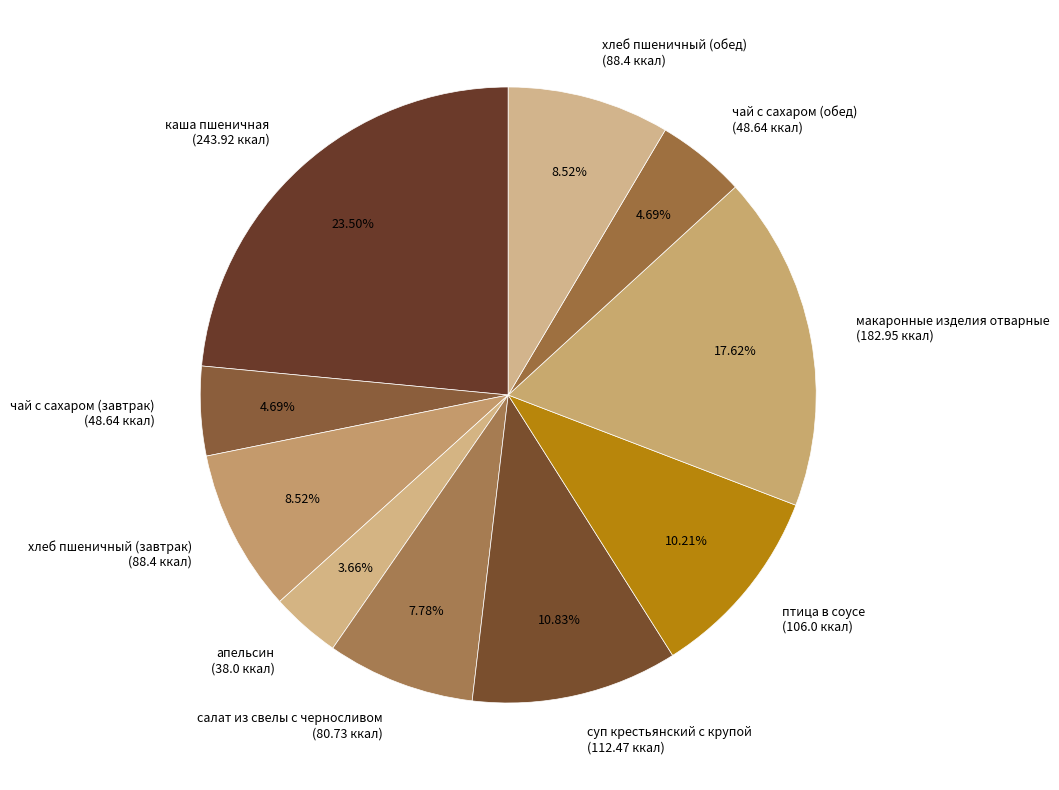

What percentage is NOT represented by каша пшеничная?

76.5%